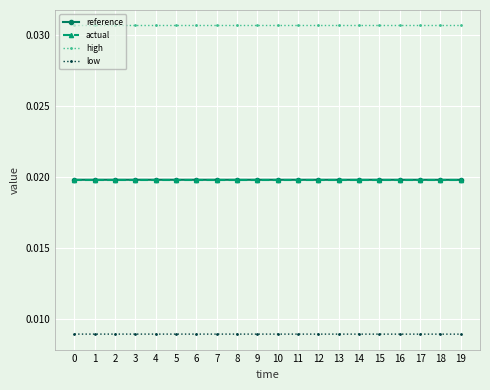

Is the value of reference at 19 greater than the value of low at 11?

Yes